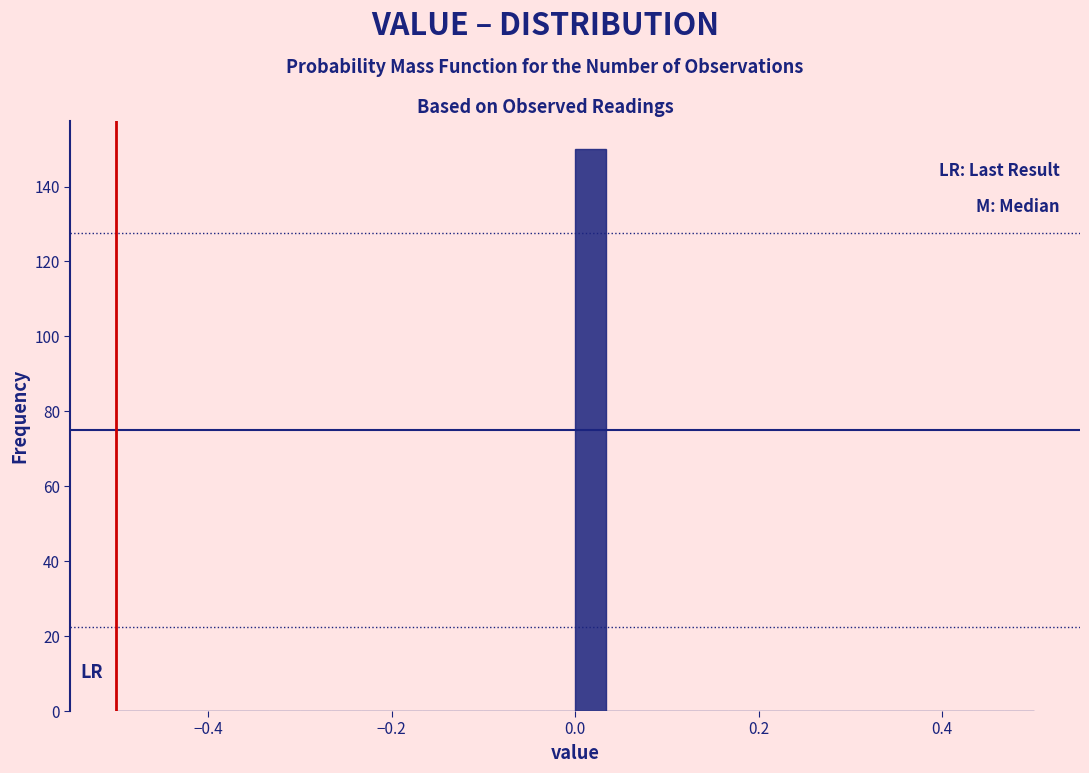

Around what value on the x-axis is the tallest bar? Give the approximate position of its centre, as read against the axis.

0.02